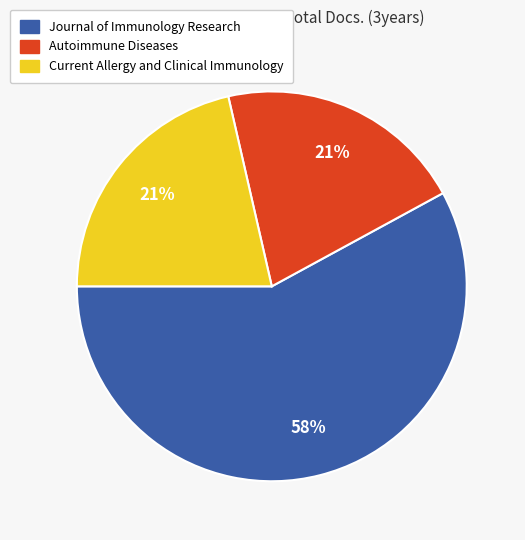

True or false: Journal of Immunology Research accounts for 58% of the total.

True